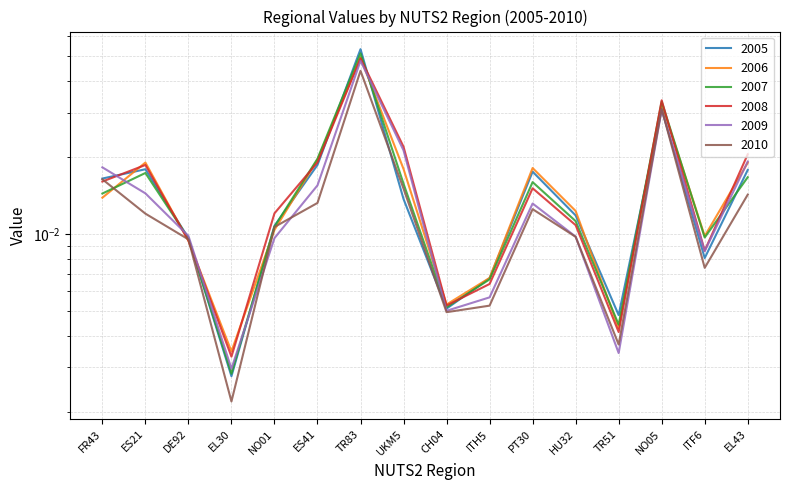

What is the label of the 9th point from the right?

UKM5